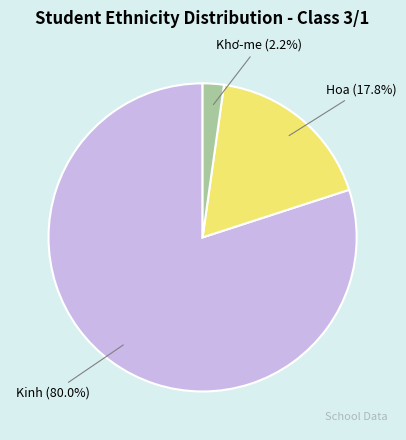

Rank the categories by value from highest to lowest.

Kinh, Hoa, Khơ-me